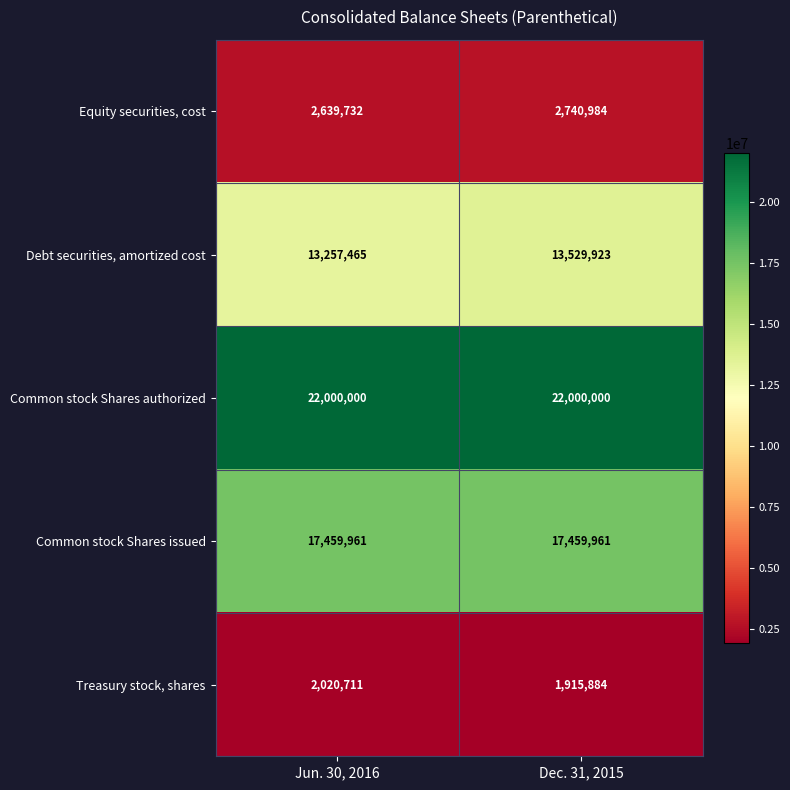

Rank the series by their maximum value, from lowest to highest.

Treasury stock, shares, Equity securities, cost, Debt securities, amortized cost, Common stock Shares issued, Common stock Shares authorized